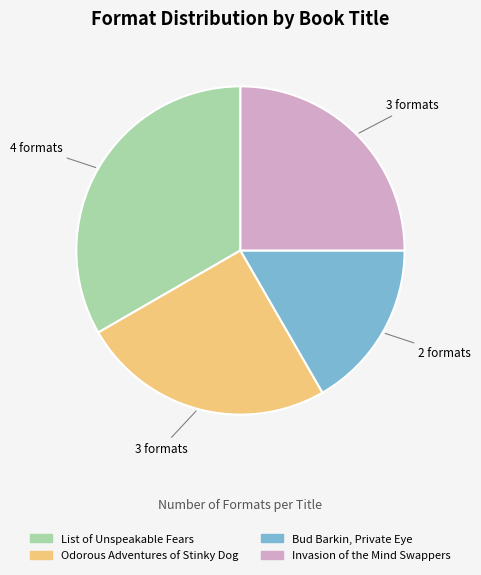

Between Invasion of the Mind Swappers and List of Unspeakable Fears, which is larger?

List of Unspeakable Fears